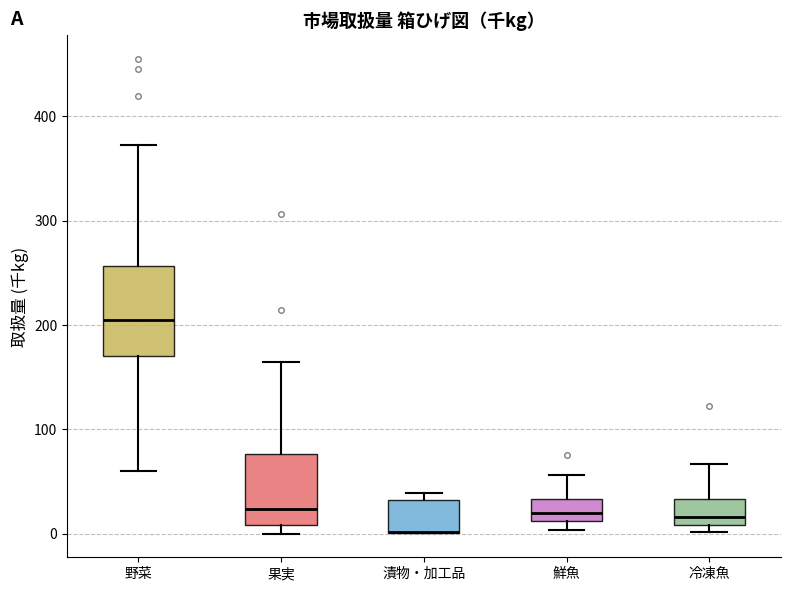

Reading left to right, read every box against the y-axis: the position of its median line, the range the box covers, and the ends of its whiskers. The values are not printed on the chart, so give them approximately, as read against the axis.

野菜: median 210, box 170 to 260, whiskers 60 to 370
果実: median 20, box 10 to 80, whiskers 0 to 160
漬物・加工品: median 0 (drawn on the box's lower edge), box 0 to 30, whiskers 0 to 40
鮮魚: median 20, box 10 to 30, whiskers 0 to 60
冷凍魚: median 20, box 10 to 30, whiskers 0 to 70